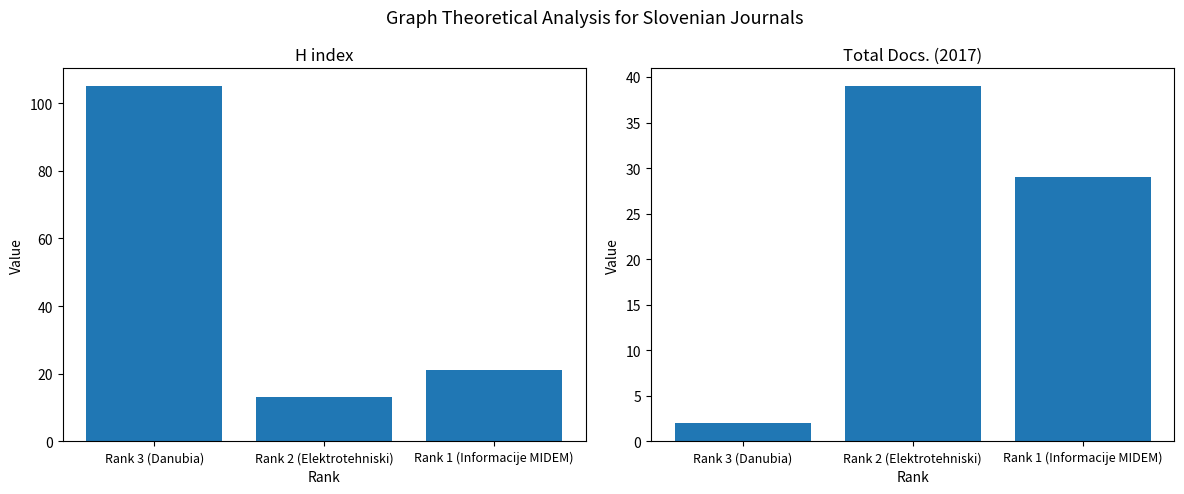

List the series in order of their peak value, lowest first.

Total Docs. (2017), H index